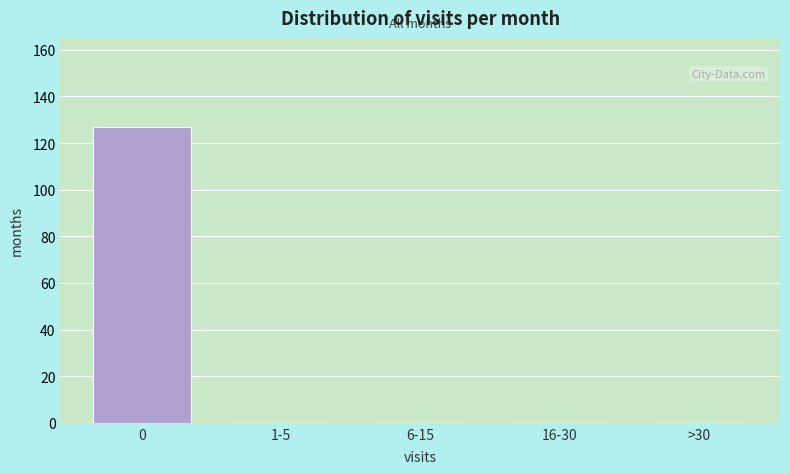

Reading right to left, list all the values displayed in this chart.

>30=0	16-30=0	6-15=0	1-5=0	0=127